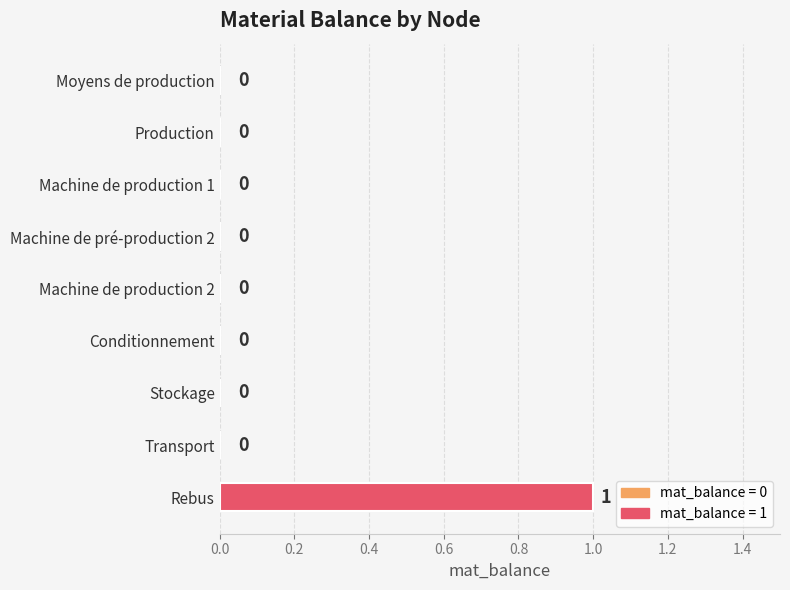

True or false: the data shows 1 at Rebus.

True